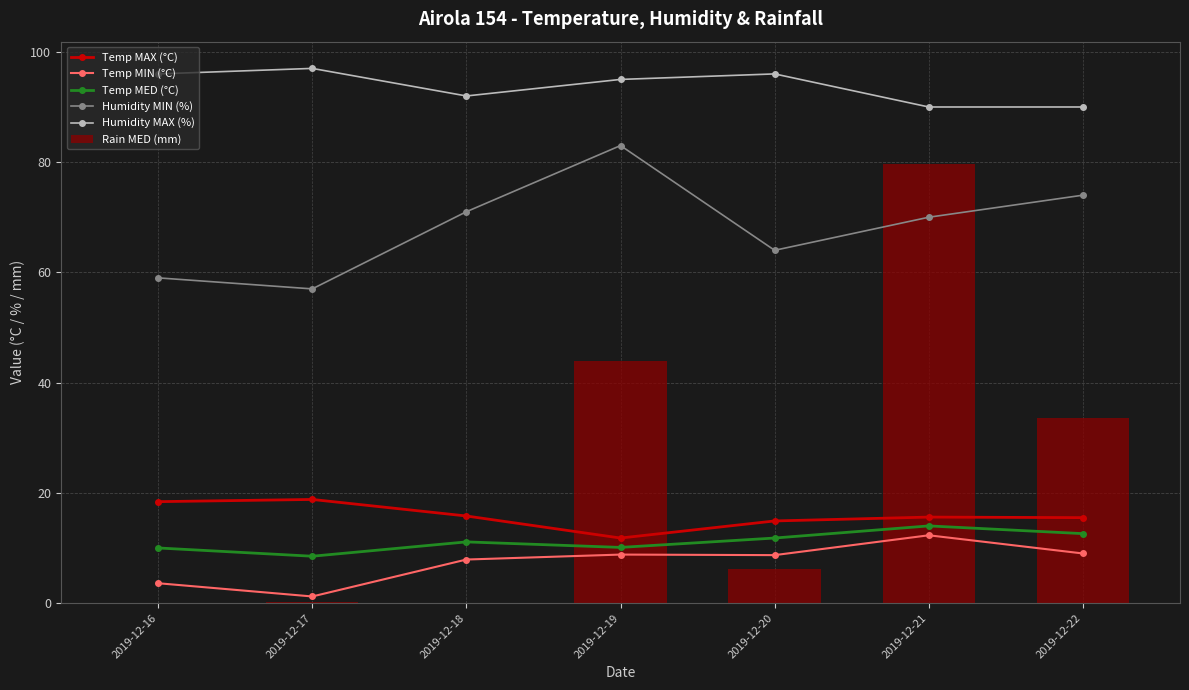

What is the difference between the second highest and minimum values in the Temp MAX (°C) series?

6.6